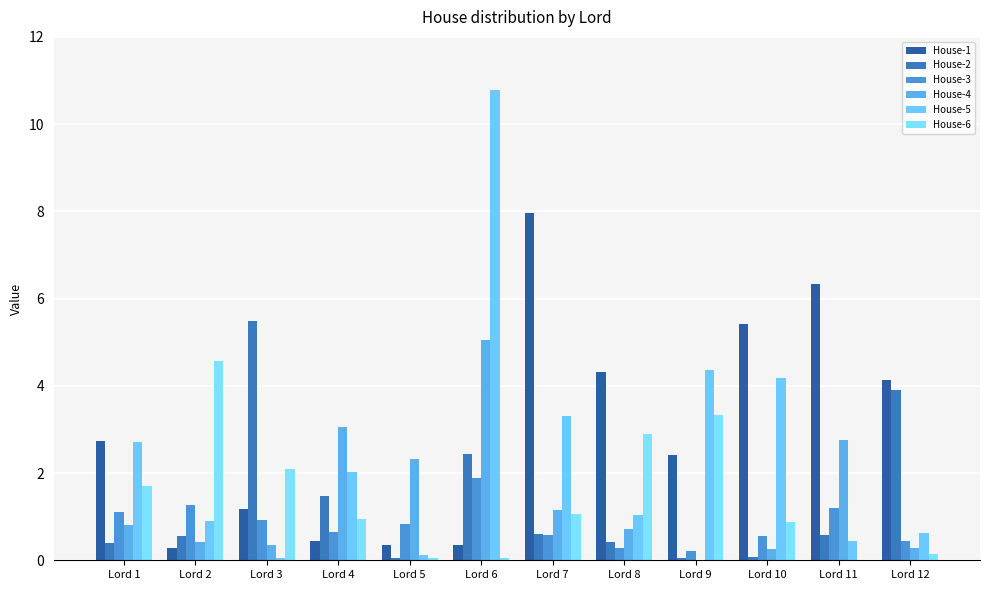

Does the chart contain stacked bars?

No